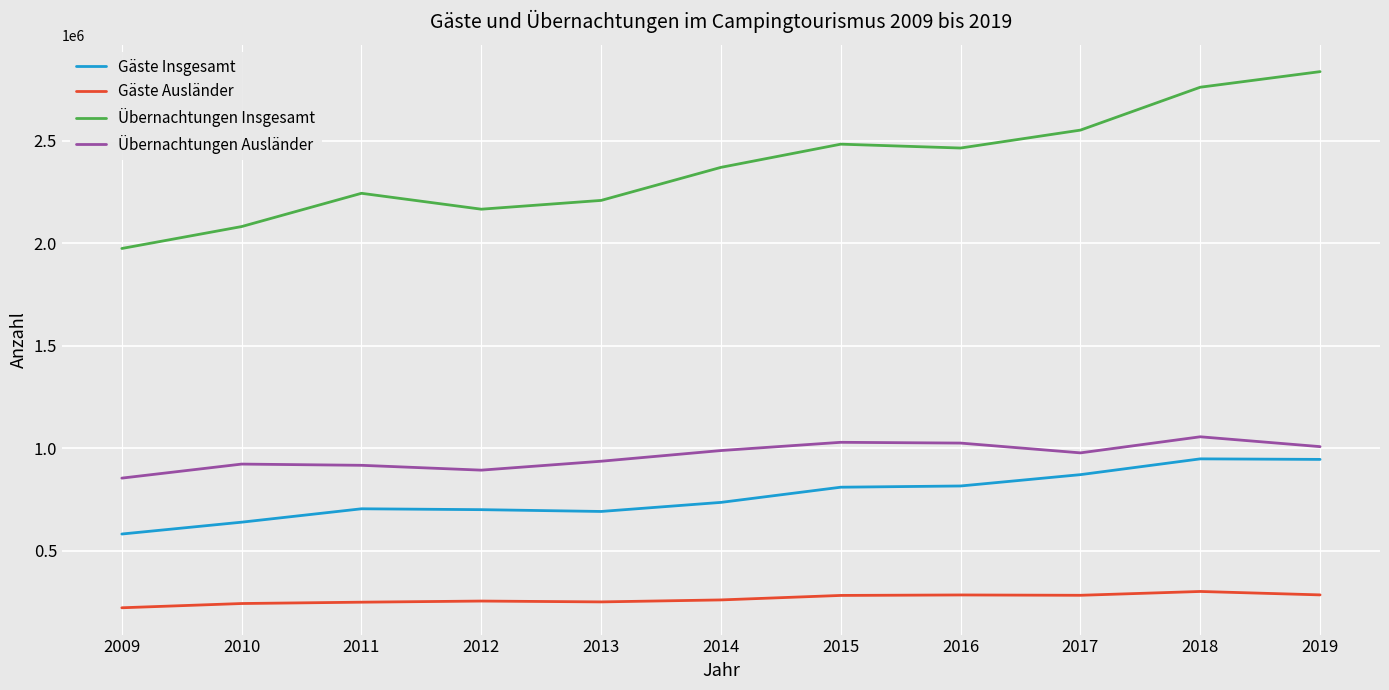

What is the difference between the maximum and minimum values in the Gäste Insgesamt series?

366351